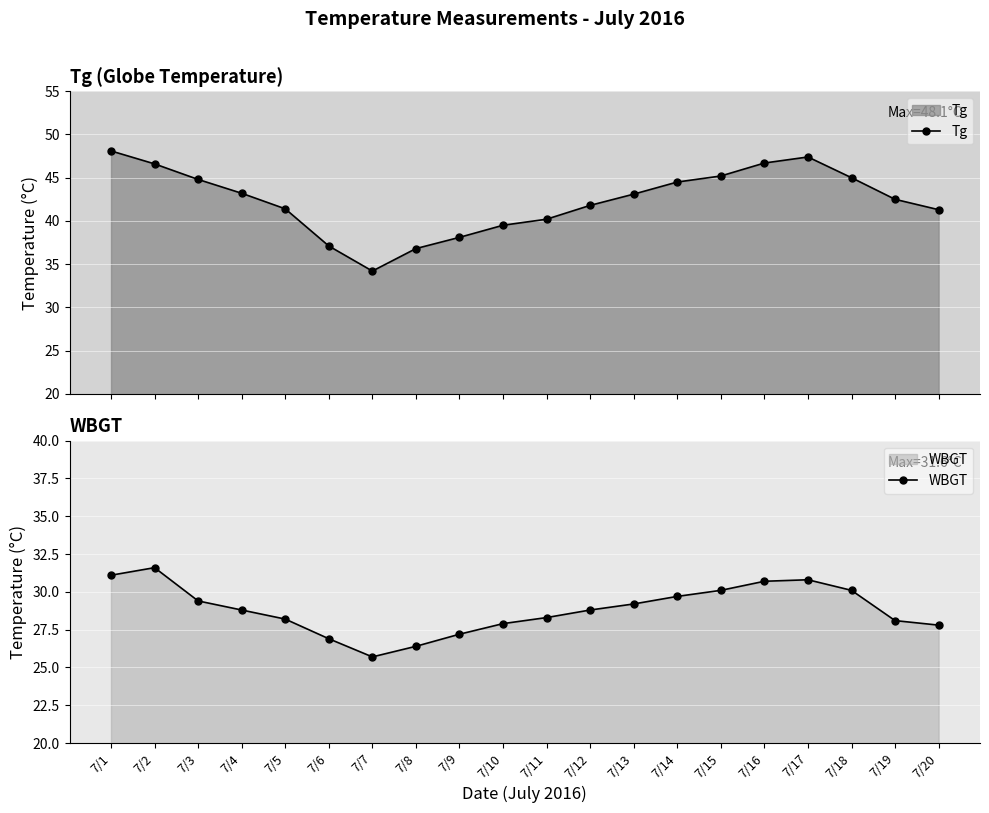

What is the average value of the Tg series?

42.4